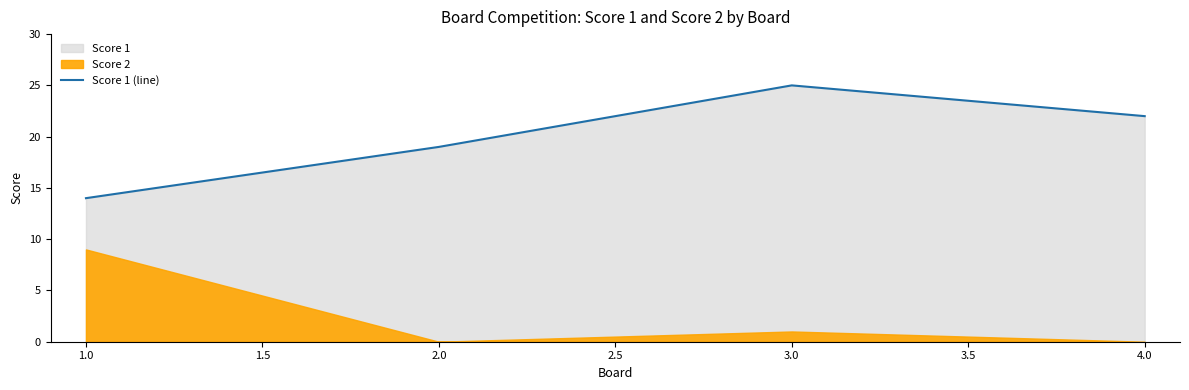

Where is the first local maximum for Score 1 (line)?

3.0